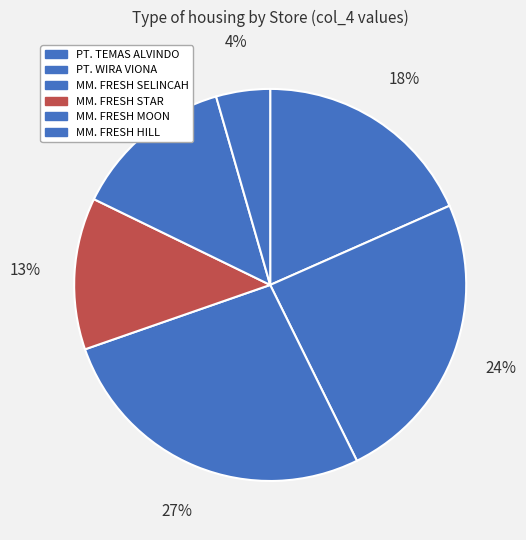

How many segments does this pie chart have?

6